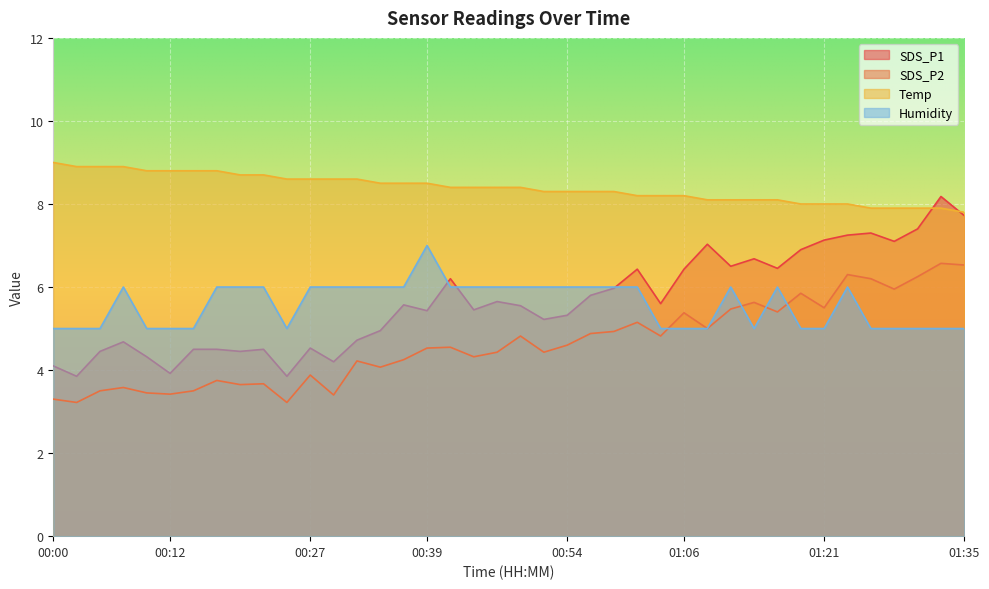

True or false: SDS_P1 and SDS_P2 intersect in this chart.

False